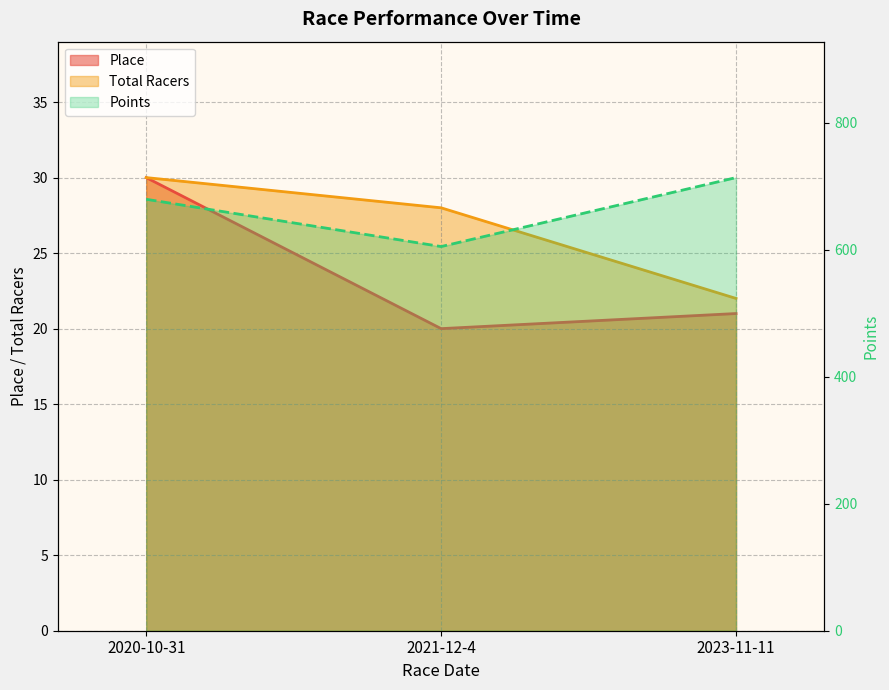

What is the total value across all series at 2023-11-11?

756.6